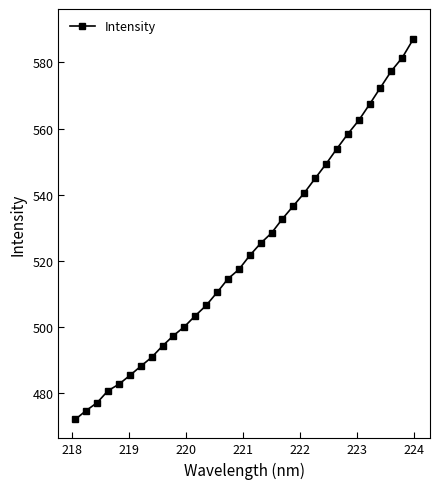

Reading left to right, list all the values displayed in this chart.

472.0	474.7	477.0	480.7	482.6	485.3	488.1	490.8	494.2	497.3	500.0	503.3	506.5	510.4	514.5	517.4	521.6	525.3	528.4	532.7	536.6	540.5	544.9	549.3	553.9	558.4	562.4	567.3	572.4	577.4	581.4	587.0